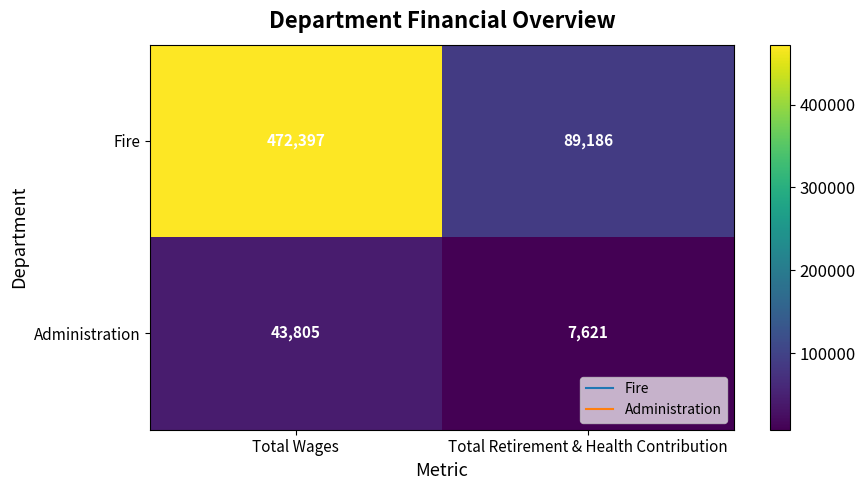

Reading left to right, extract all data points from this chart.

Fire: Total Wages=472397	Total Retirement & Health Contribution=89186
Administration: Total Wages=43805	Total Retirement & Health Contribution=7621